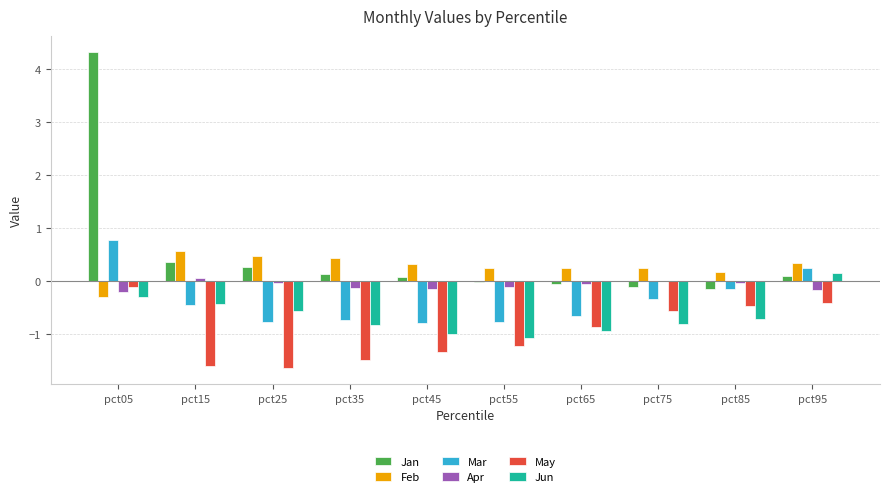

At which category does the chart reach its peak across all series?

pct05